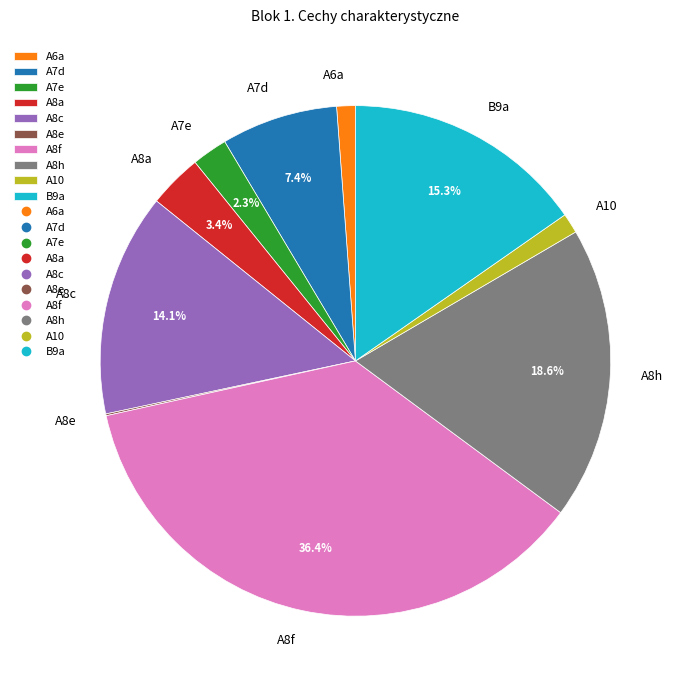

To the nearest percent, what is the average slice percentage?

10%